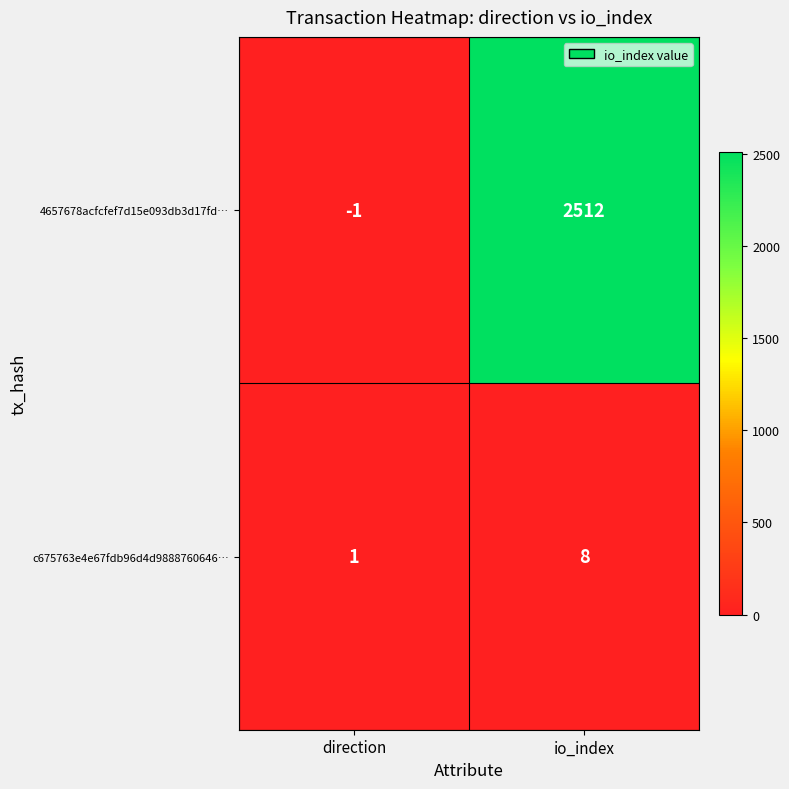

Rank the series at io_index from lowest to highest value.

c675763e4e67fdb96d4d9888760646…, 4657678acfcfef7d15e093db3d17fd…